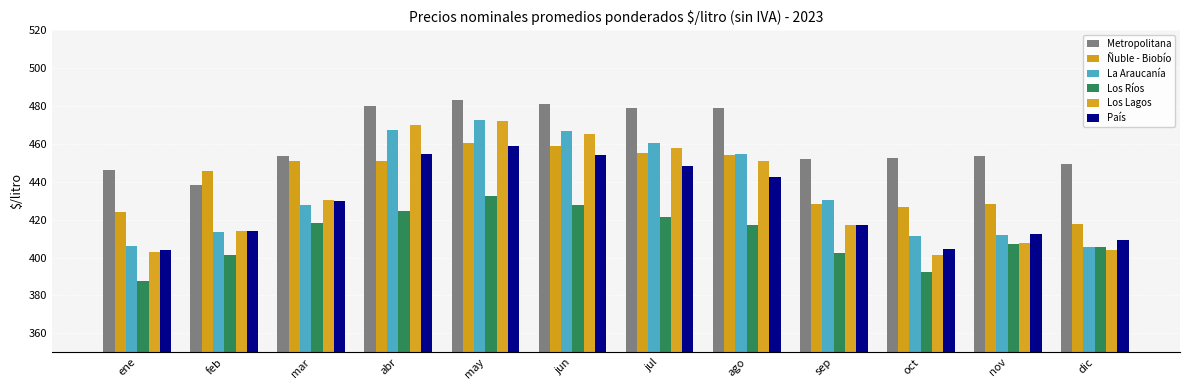

Which series changed the most between mar and may?

La Araucanía